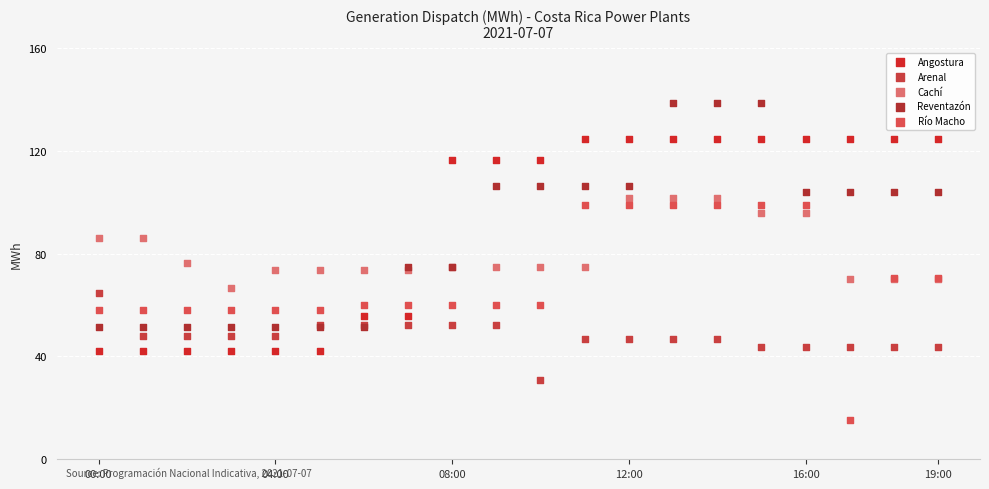

Which series contains the highest Y value?

Reventazón